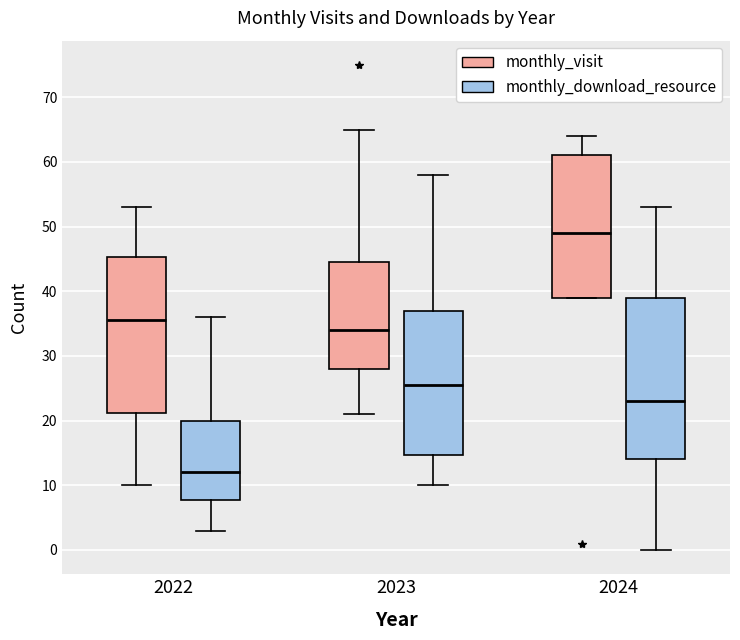

Which box's median line is the highest?

2024 (monthly_visit)